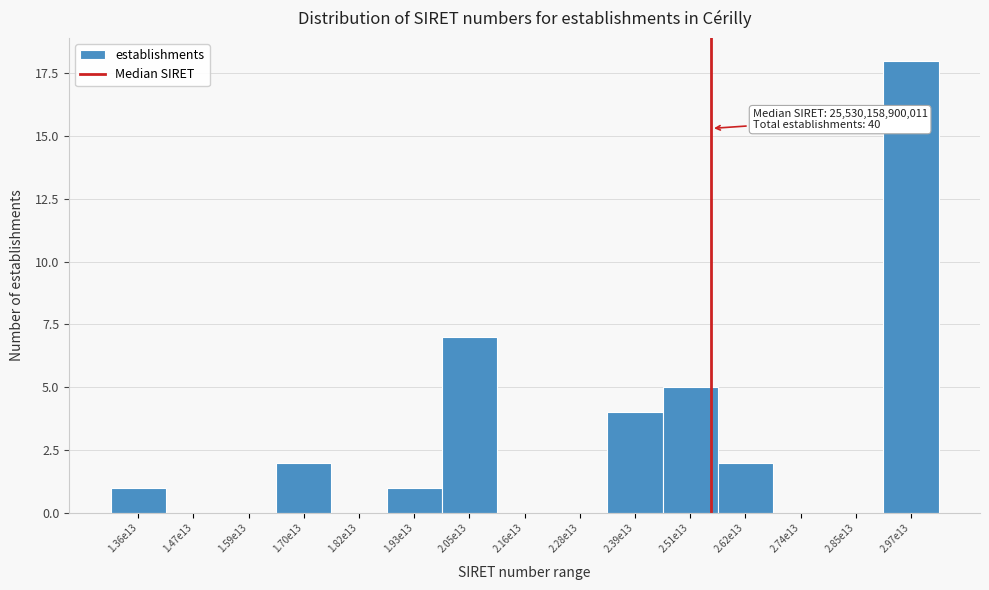

Reading left to right, list all the values displayed in this chart.

1.36e13=1	1.47e13=0	1.59e13=0	1.70e13=2	1.82e13=0	1.93e13=1	2.05e13=7	2.16e13=0	2.28e13=0	2.39e13=4	2.51e13=5	2.62e13=2	2.74e13=0	2.85e13=0	2.97e13=18